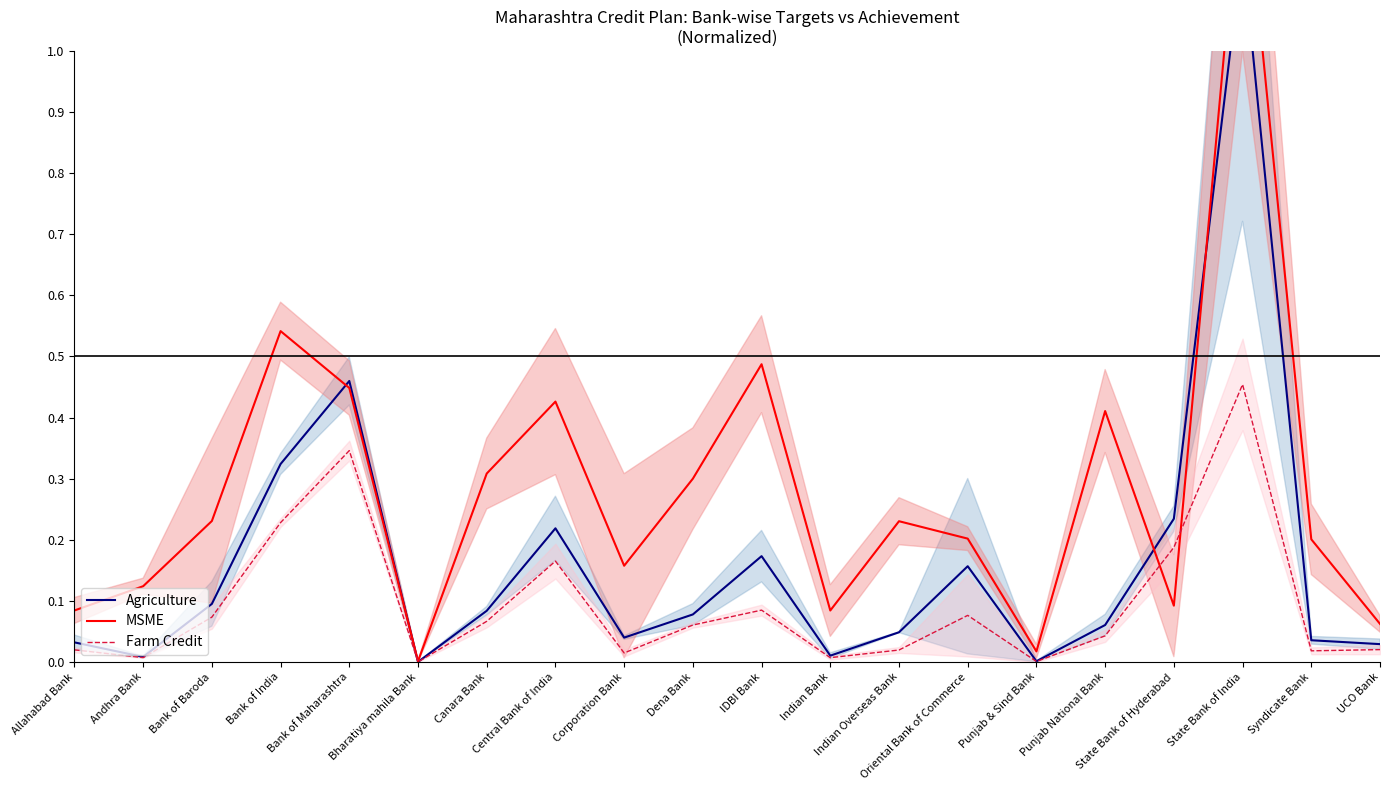

At which category is the sum across all series the highest?

State Bank of India